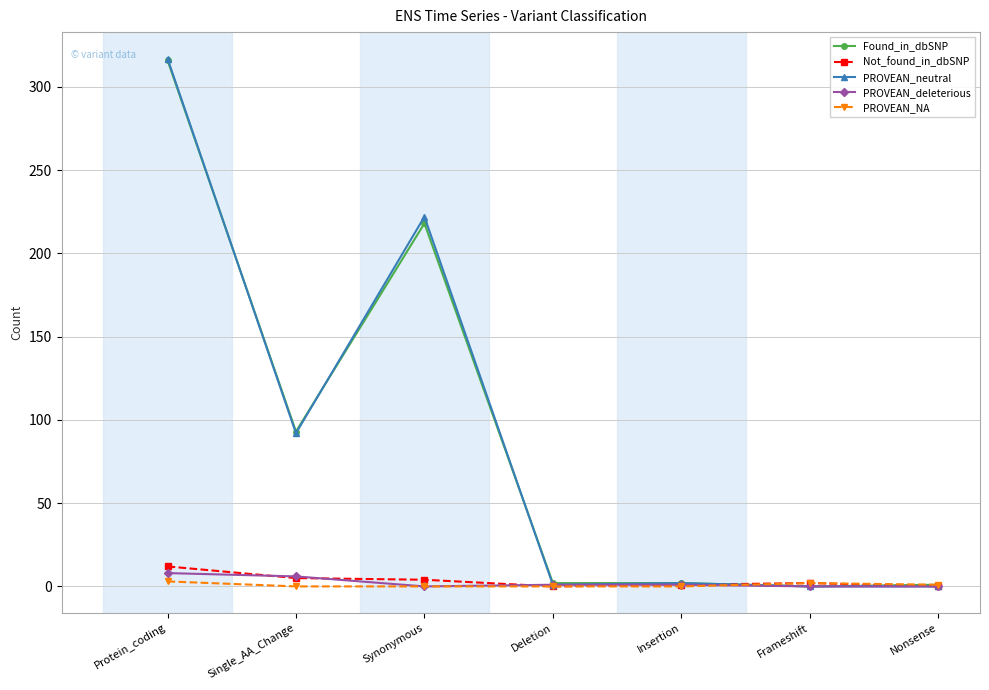

What are all the series names shown in the legend?

Found_in_dbSNP, Not_found_in_dbSNP, PROVEAN_neutral, PROVEAN_deleterious, PROVEAN_NA